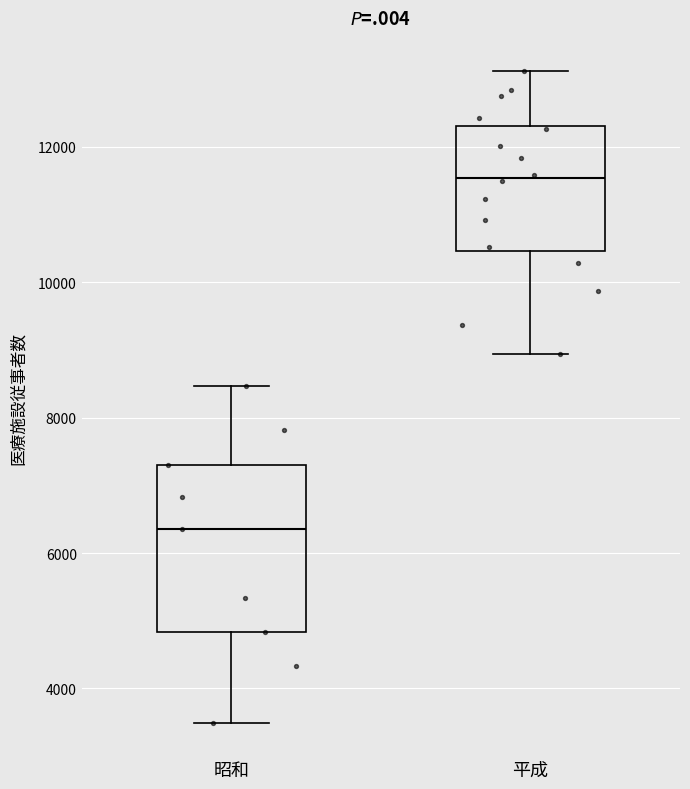

Which box's median line is the highest?

平成